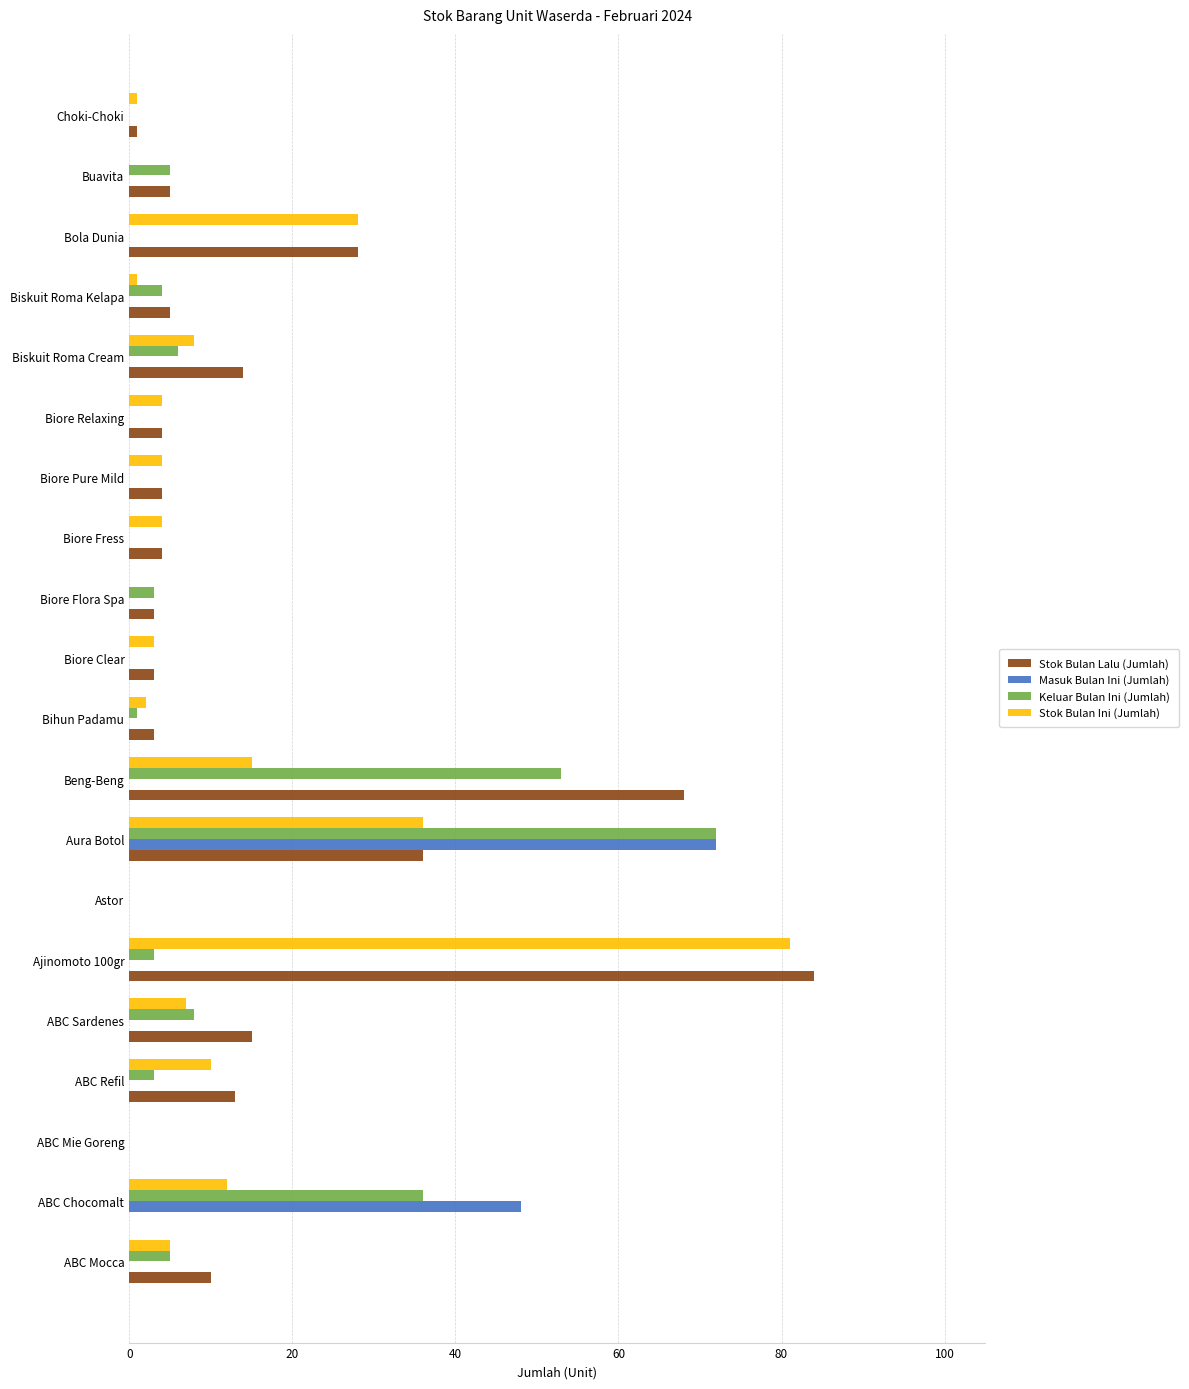

What is the sum of all Masuk Bulan Ini (Jumlah) values?

120